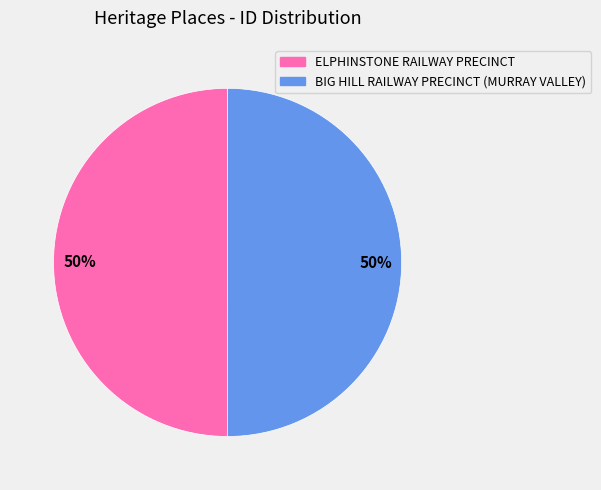

Is it true that BIG HILL RAILWAY PRECINCT (MURRAY VALLEY) is 50% of the pie?

True